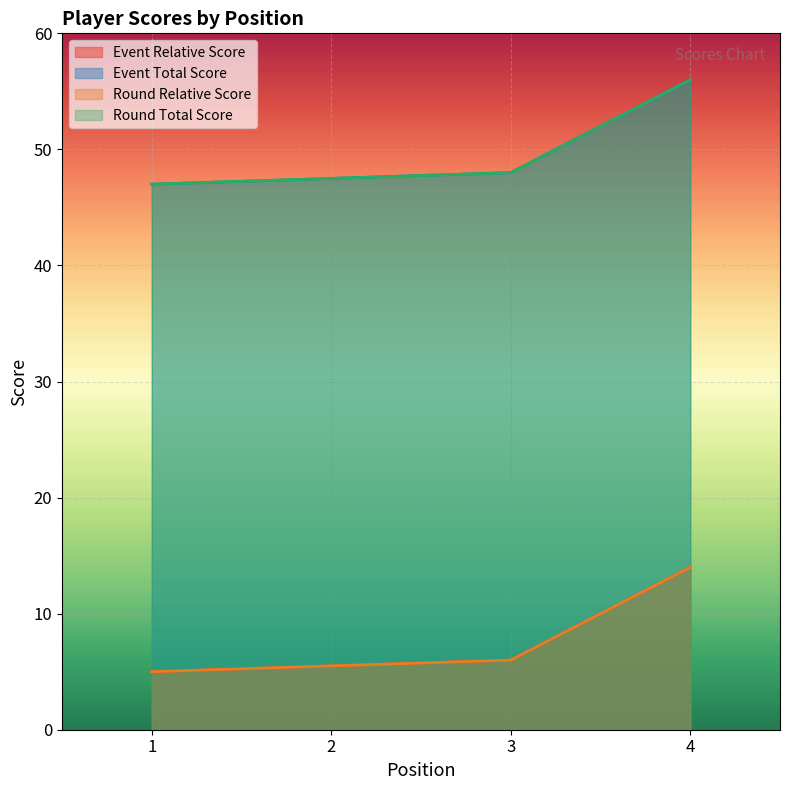

Does the chart display data point markers on the line(s)?

No